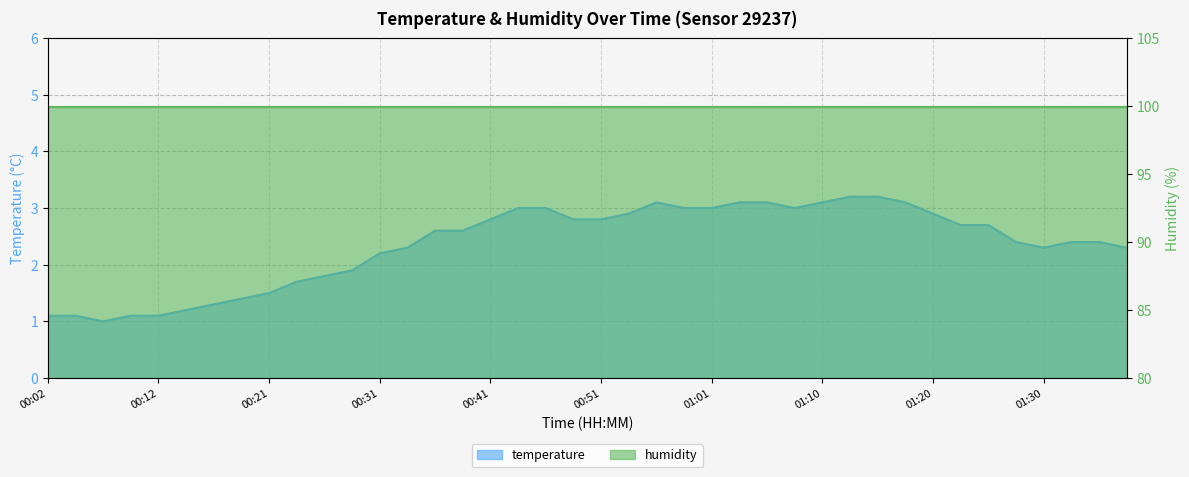

True or false: there are more than 0 points higher than both neighbors.

True